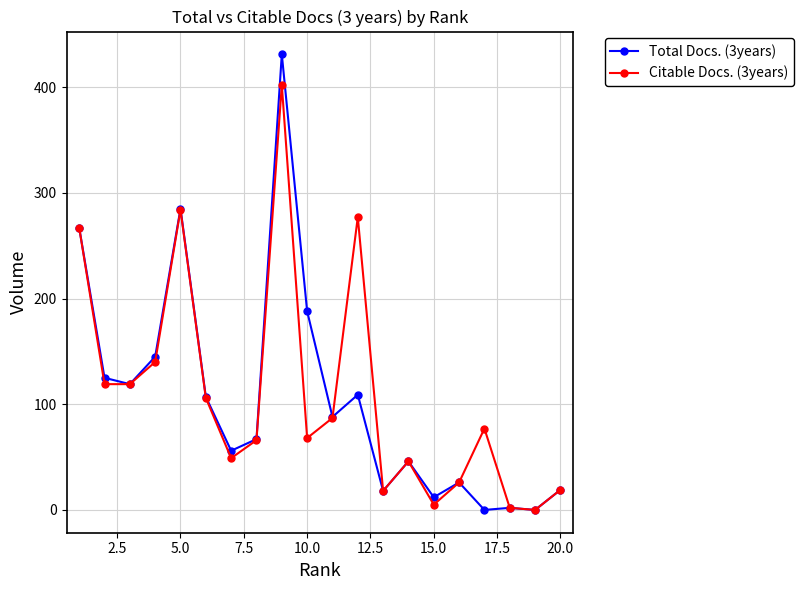

In Total Docs. (3years), how many points are higher than both neighbors (excluding endpoints)?

6